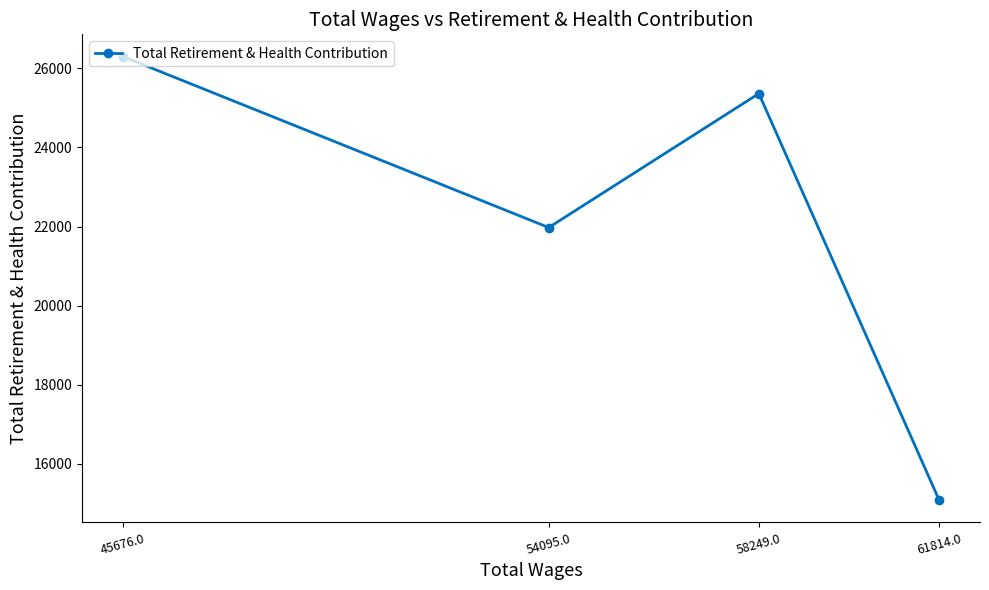

What is the label of the 3rd point from the left?

58249.0